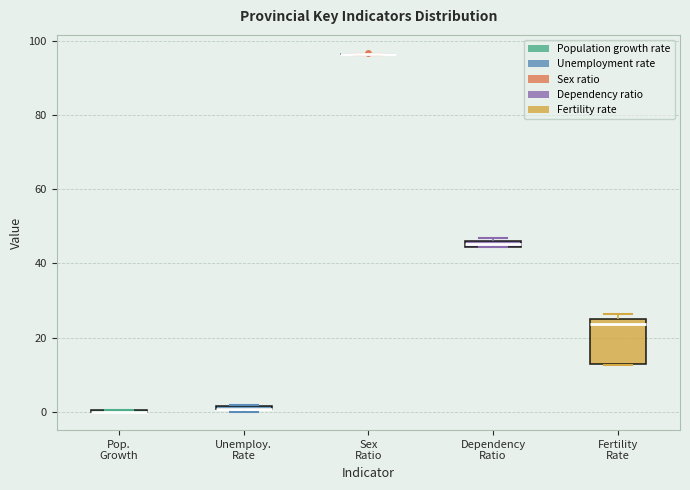

Which box is the tallest, from its lower edge to its upper edge?

Fertility Rate